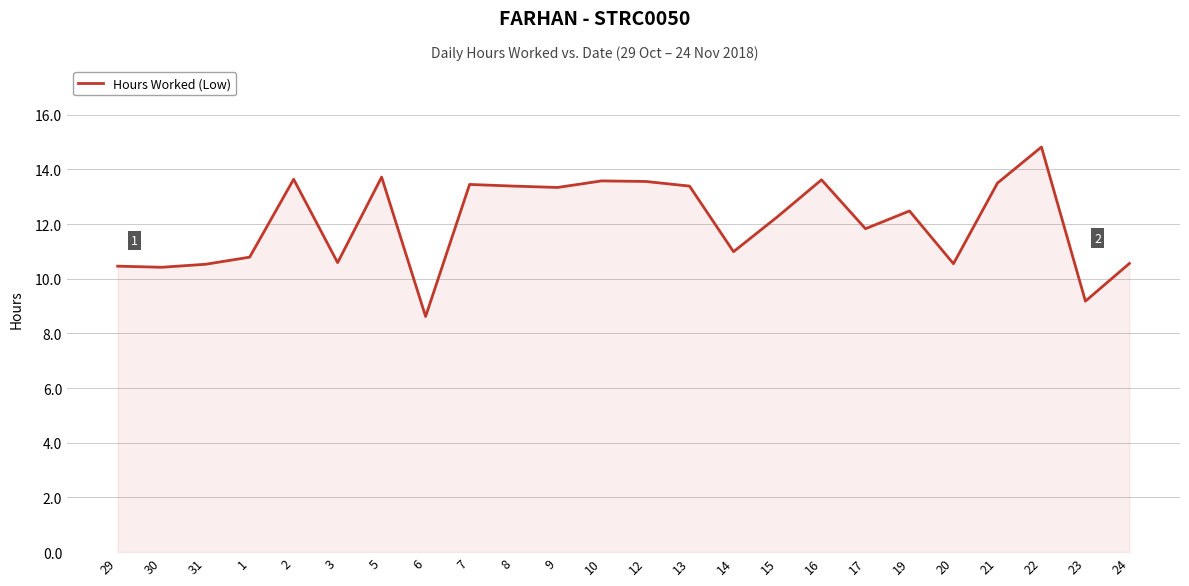

What is the sum of the values at 13 and 14?

24.4